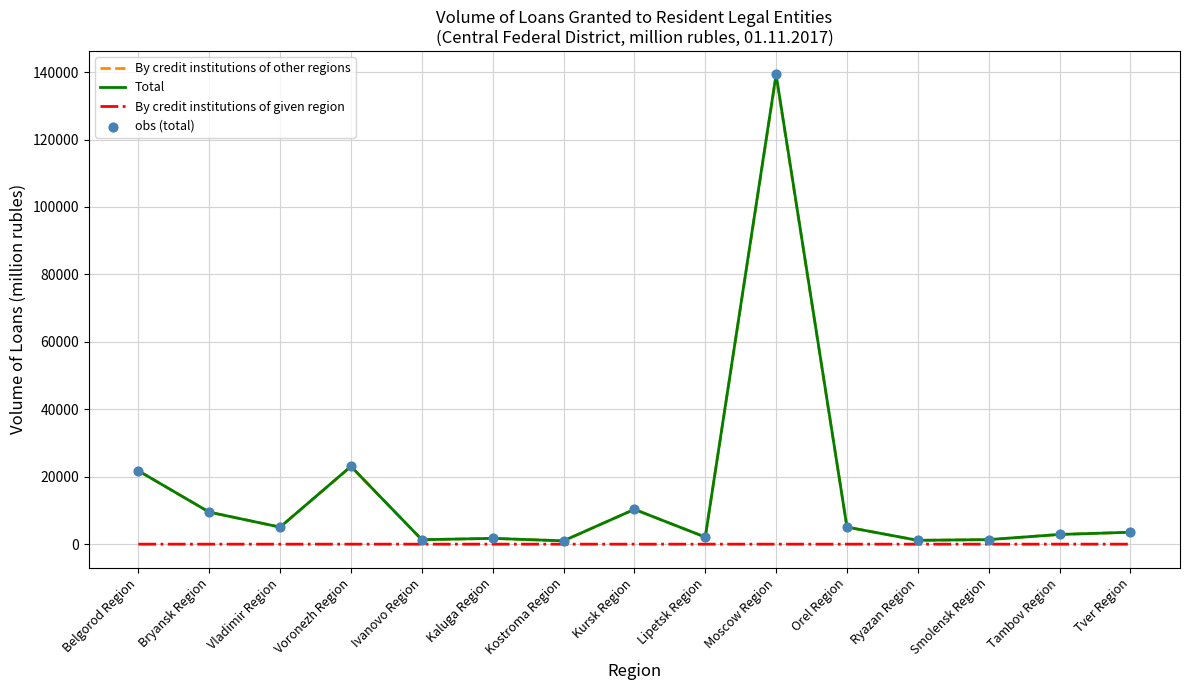

True or false: Total has a value of 5054 at Vladimir Region.

True